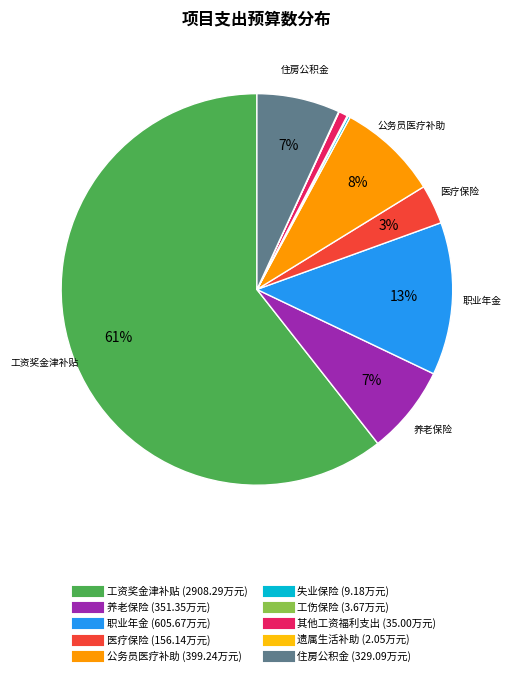

To the nearest percent, what percentage of the pie is 工资奖金津补贴?

61%